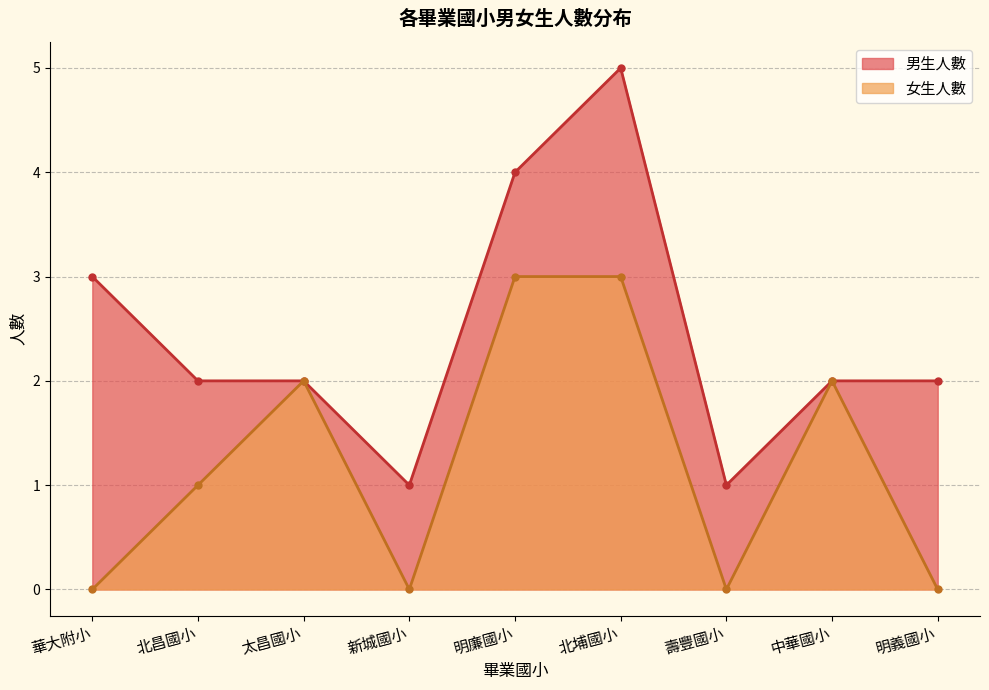

What is the sum of the 男生人數 values at 壽豐國小 and 華大附小?

4